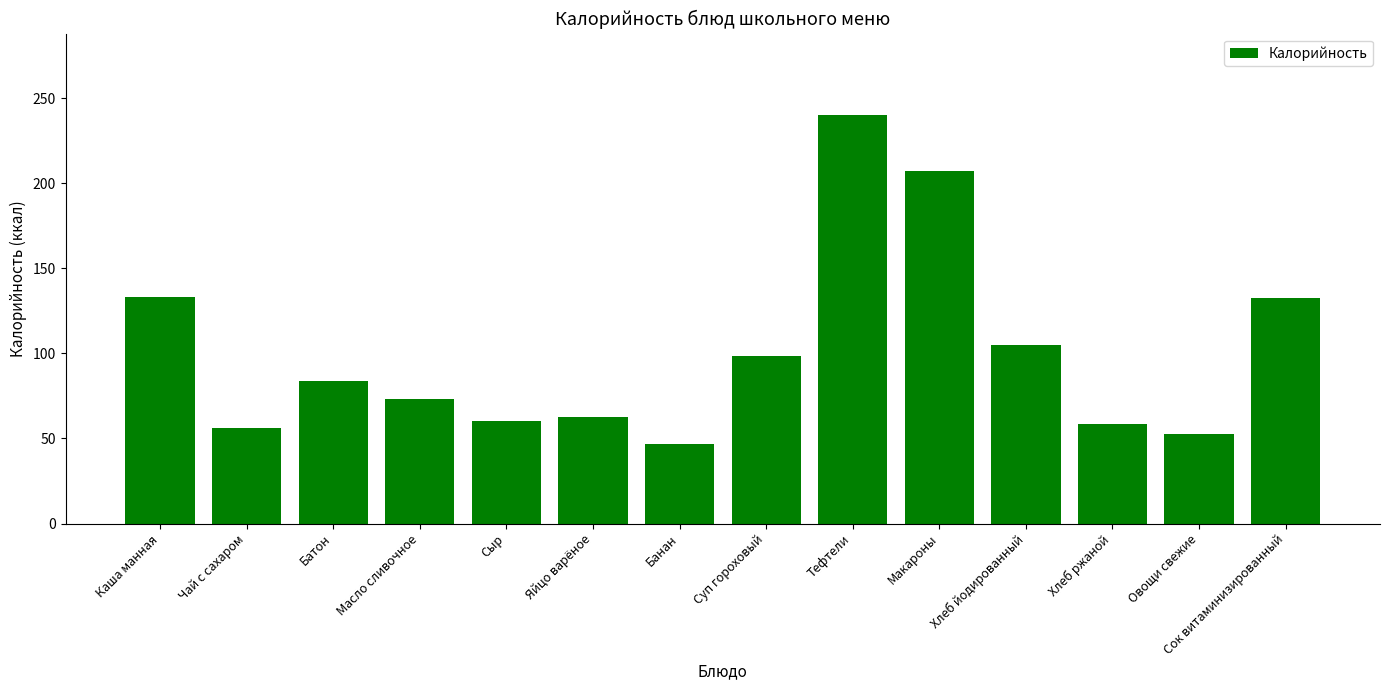

What is the sum of all values?

1410.3